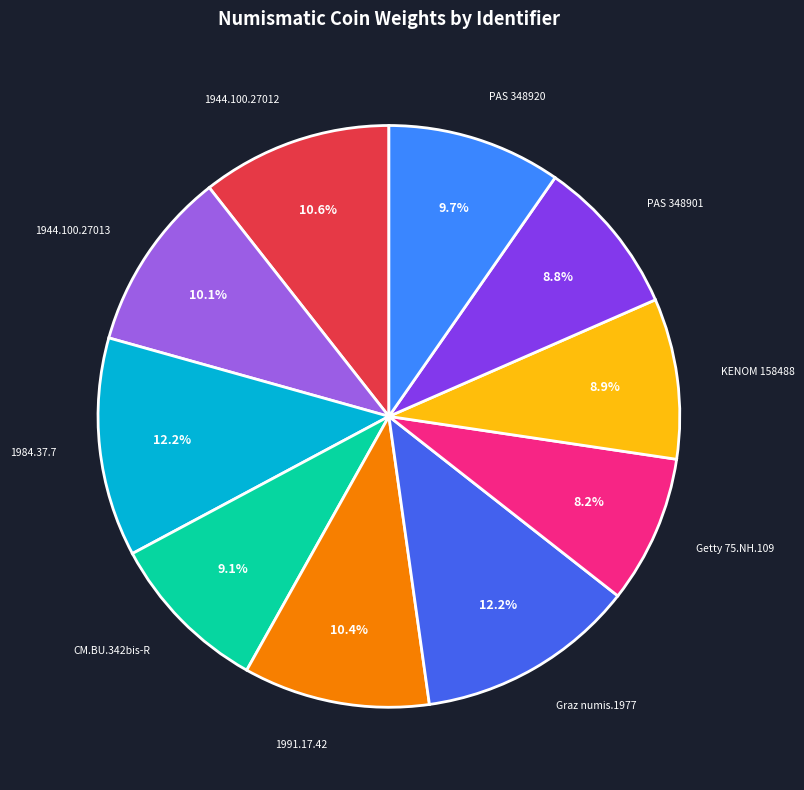

What portion of the pie excludes 1944.100.27013?

89.9%